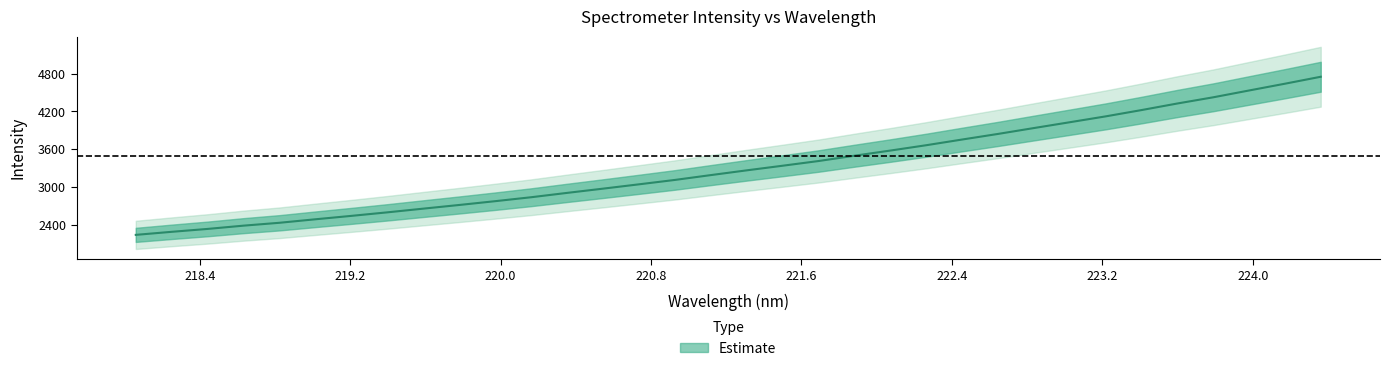

What is the value of the 3rd point from the left?

2334.7